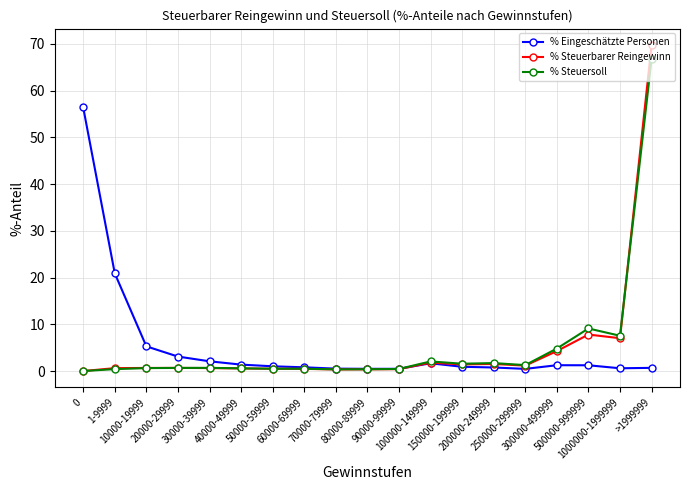

What is the greatest value displayed?

69.8